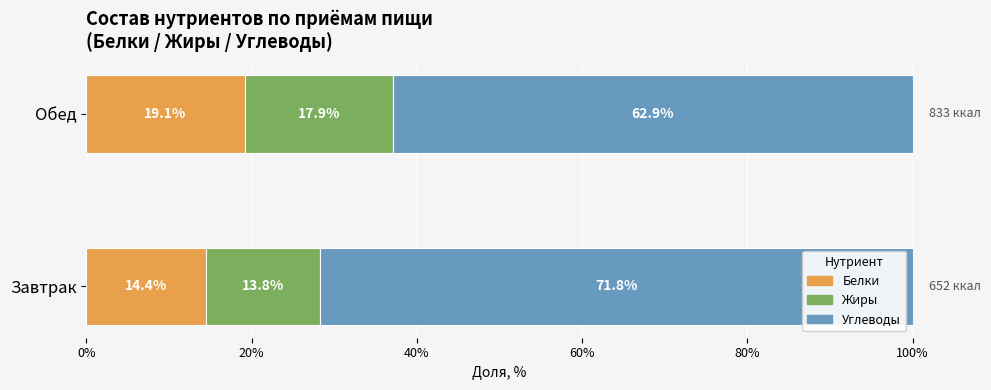

What is the difference between the maximum and minimum values in the Белки series?

4.7